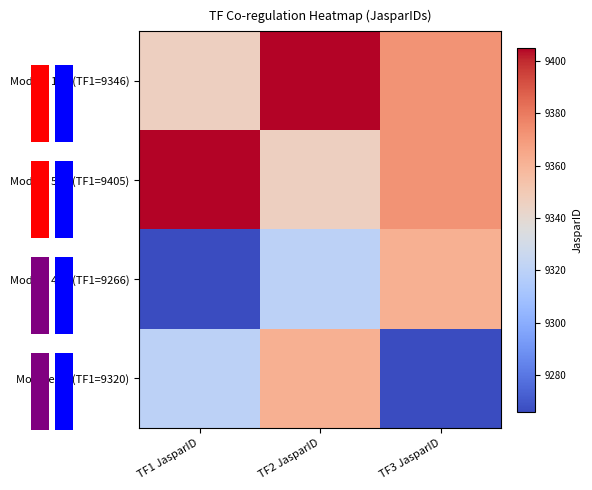

Is it true that Module 475 (TF1=9266) equals 2939 at TF2 JasparID?

False